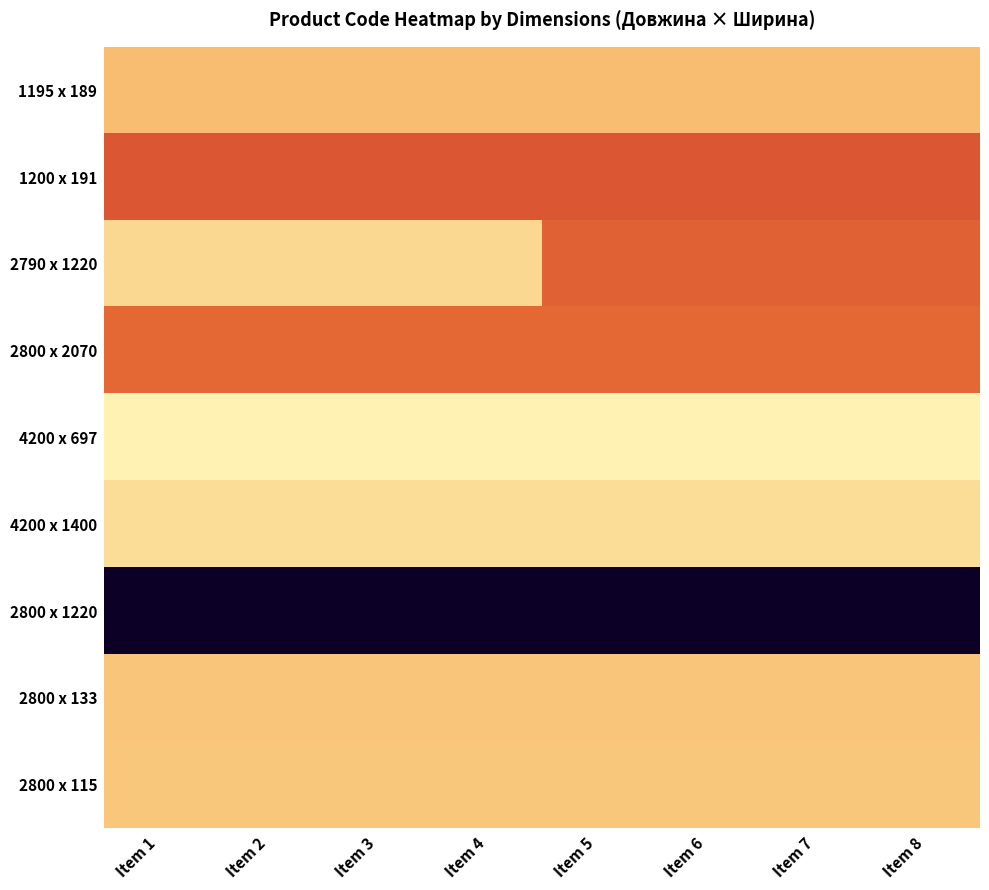

Reading left to right, extract all data points from this chart.

1195 x 189: Item 1=282502116	Item 2=282502117	Item 3=282502110	Item 4=282502115	Item 5=282502114	Item 6=282502113	Item 7=282502112	Item 8=282502111
1200 x 191: Item 1=271702230	Item 2=271702229	Item 3=271702117	Item 4=271702116	Item 5=271702115	Item 6=271702128	Item 7=271702140	Item 8=271702150
2790 x 1220: Item 1=285112220	Item 2=285112217	Item 3=285111961	Item 4=285111912	Item 5=273001960	Item 6=273001939	Item 7=273001918	Item 8=273001920
2800 x 2070: Item 1=273702193	Item 2=273702194	Item 3=273702128	Item 4=273702200	Item 5=273702201	Item 6=273702202	Item 7=273702203	Item 8=273702204
4200 x 697: Item 1=287682236	Item 2=287682235	Item 3=287682234	Item 4=287682233	Item 5=287682231	Item 6=287702232	Item 7=287702233	Item 8=287702234
4200 x 1400: Item 1=285662232	Item 2=285642236	Item 3=285642235	Item 4=285642234	Item 5=285642233	Item 6=285642231	Item 7=285642230	Item 8=285642229
2800 x 1220: Item 1=247690944	Item 2=247690945	Item 3=247690946	Item 4=247690947	Item 5=247690948	Item 6=247690949	Item 7=247690950	Item 8=247690951
2800 x 133: Item 1=283280563	Item 2=283280564	Item 3=283280565	Item 4=283280566	Item 5=283280567	Item 6=283280568	Item 7=283280569	Item 8=283280570
2800 x 115: Item 1=283370563	Item 2=283340563	Item 3=283340564	Item 4=283340565	Item 5=283340566	Item 6=283340567	Item 7=283340568	Item 8=283340569